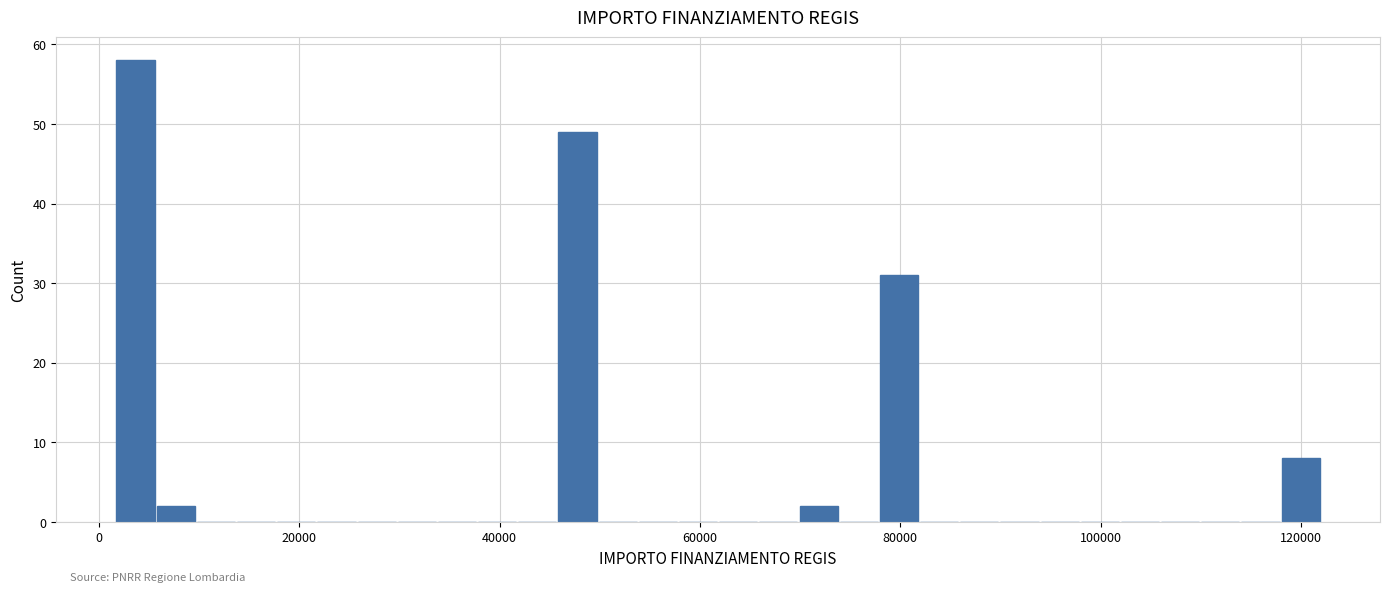

Around what value on the x-axis is the tallest bar? Give the approximate position of its centre, as read against the axis.

4000